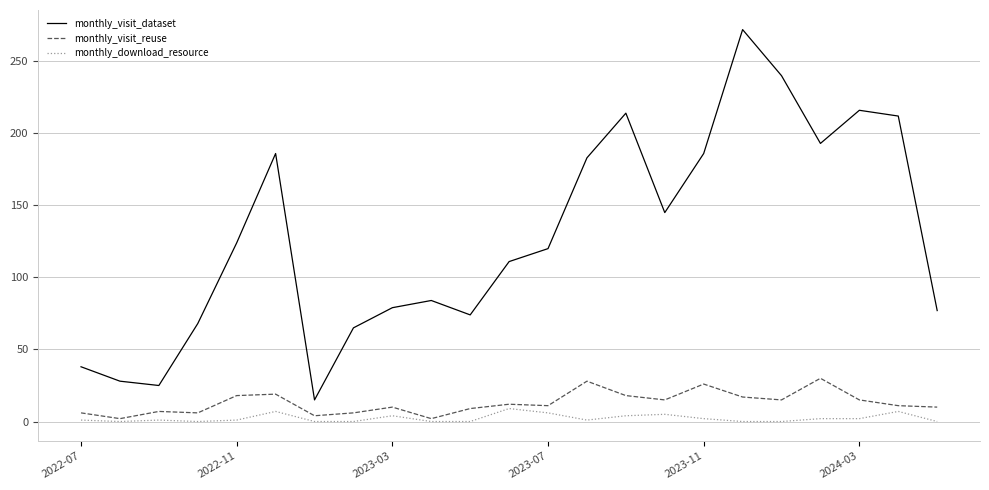

True or false: monthly_visit_reuse and monthly_visit_dataset intersect in this chart.

False